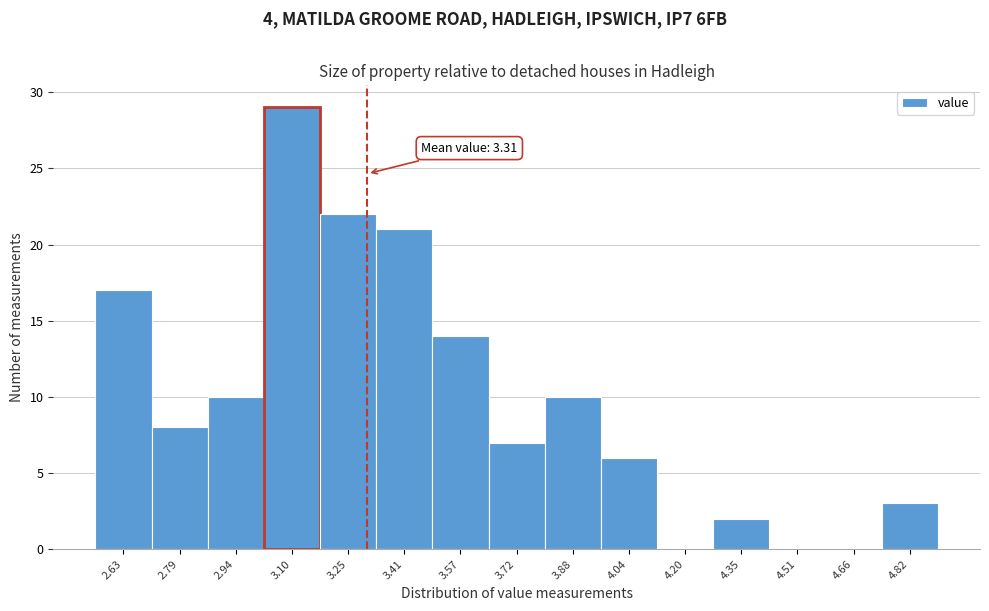

Which range on the x-axis has the tallest bar?

3.02 to 3.18